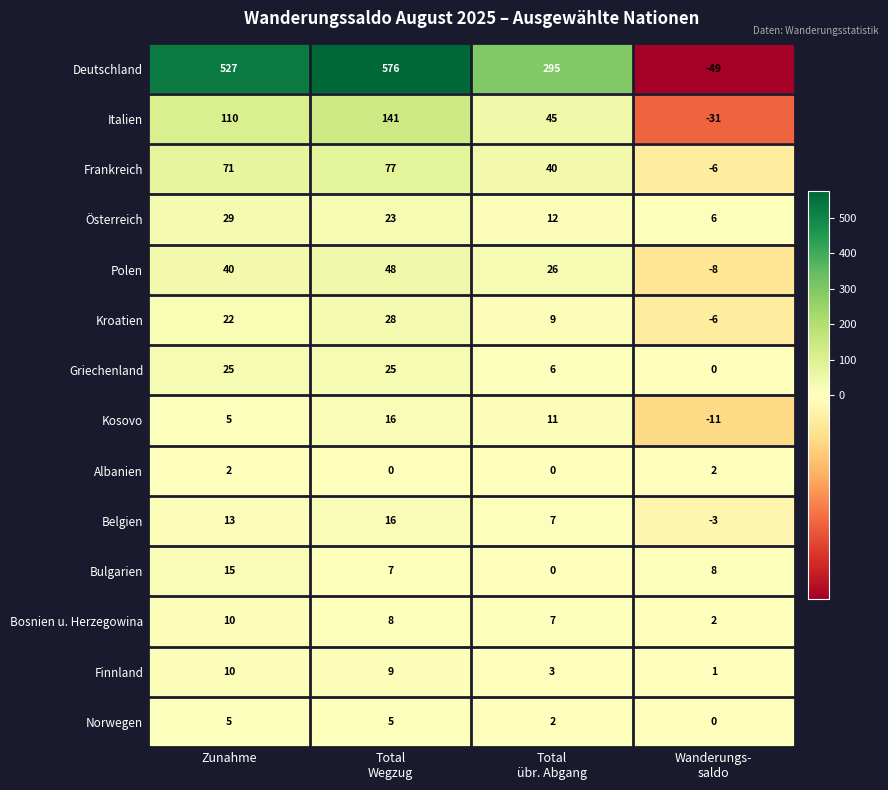

How many categories are shown in the chart?

4